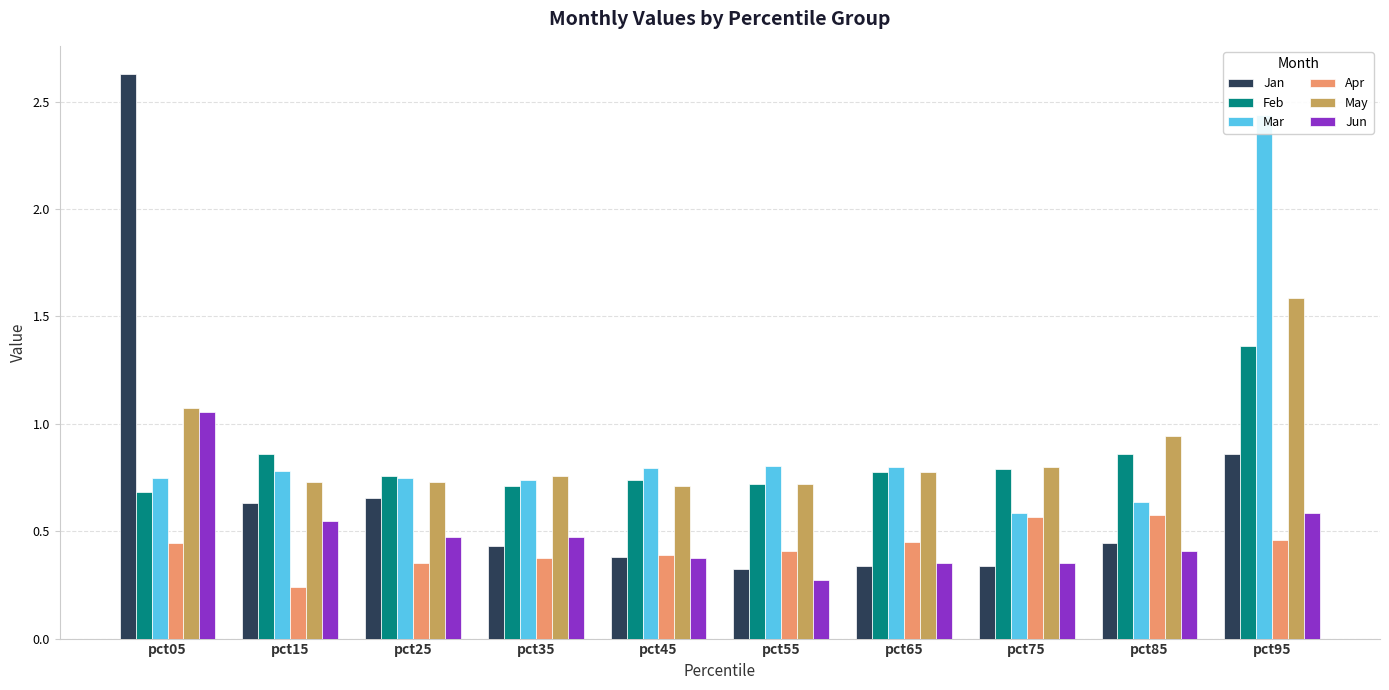

What are all the series names shown in the legend?

Jan, Feb, Mar, Apr, May, Jun